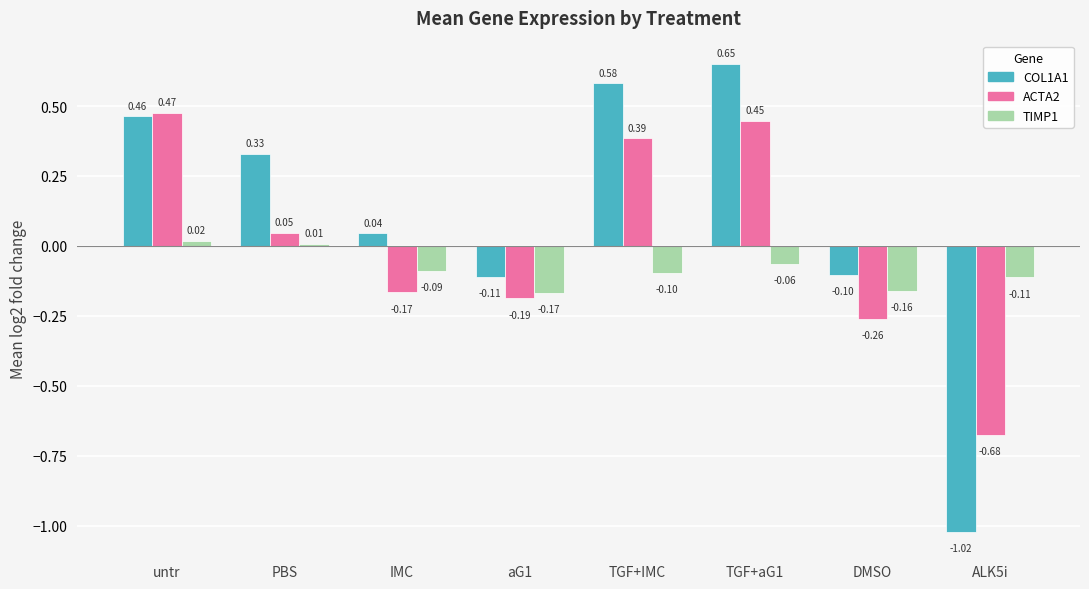

Where does the TIMP1 series first go above 0?

untr